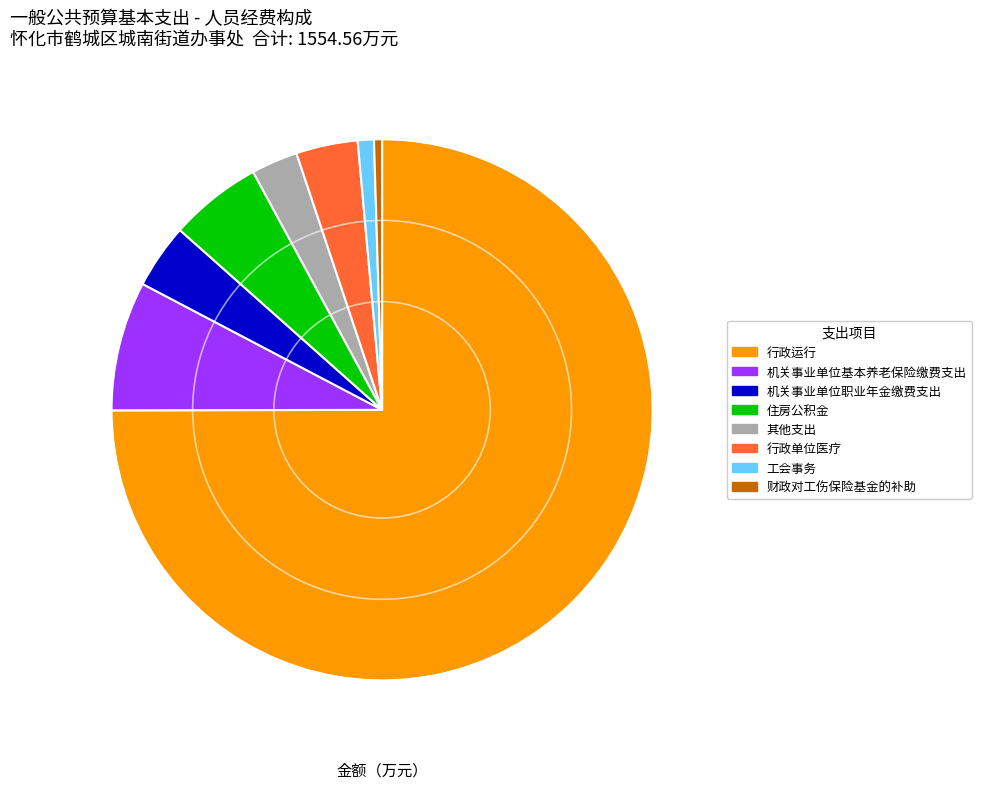

True or false: 工会事务 accounts for 1% of the total.

True